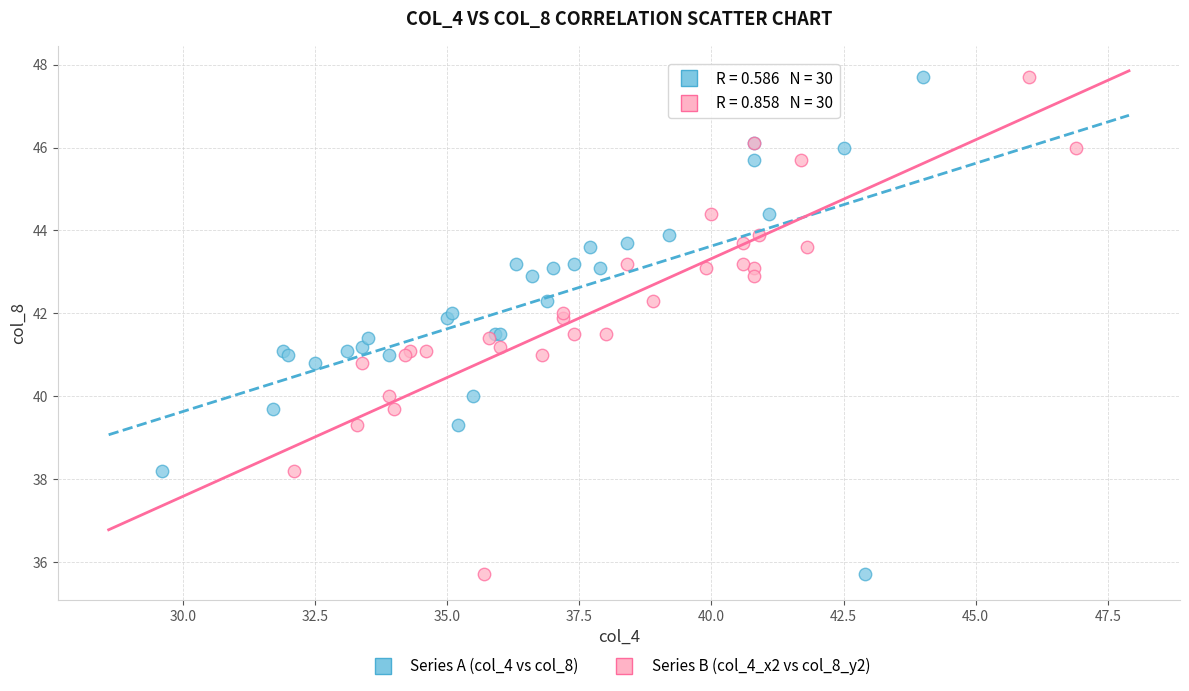

What are all the series names shown in the legend?

Series A (col_4 vs col_8), Series B (col_4_x2 vs col_8_y2)